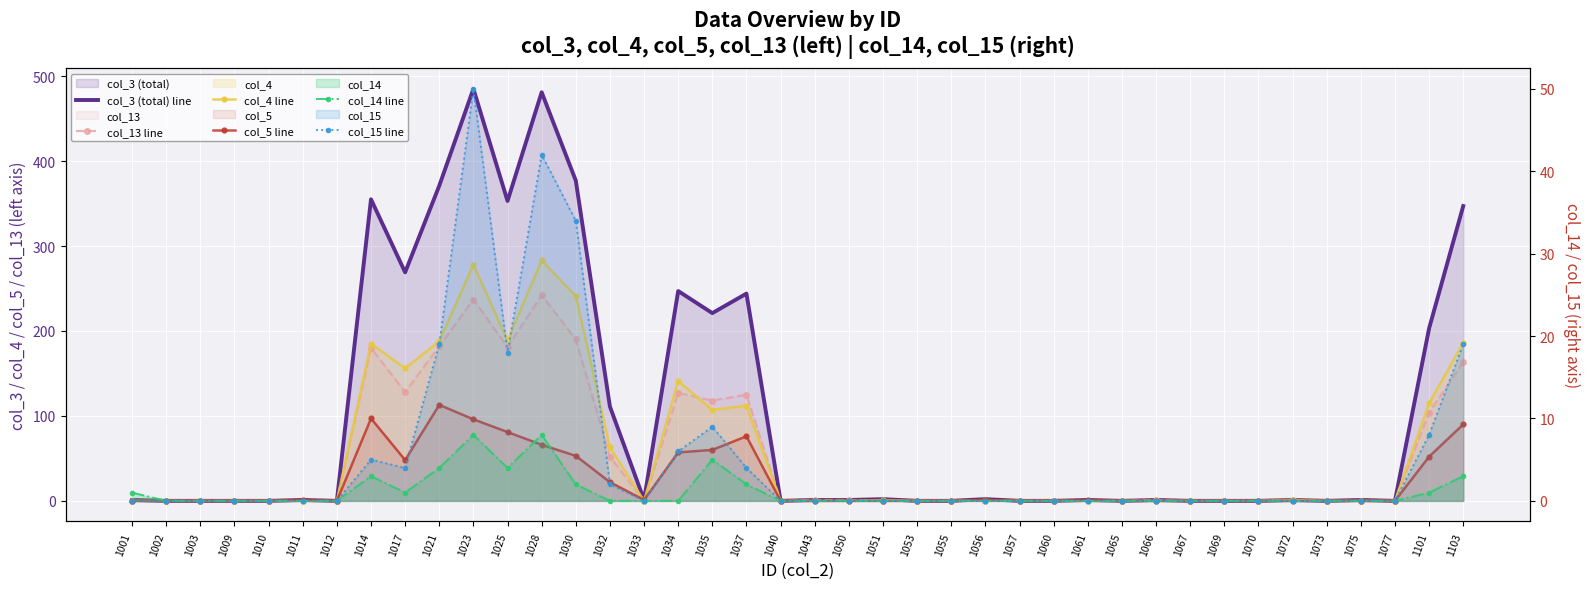

How many distinct data groups are displayed?

6